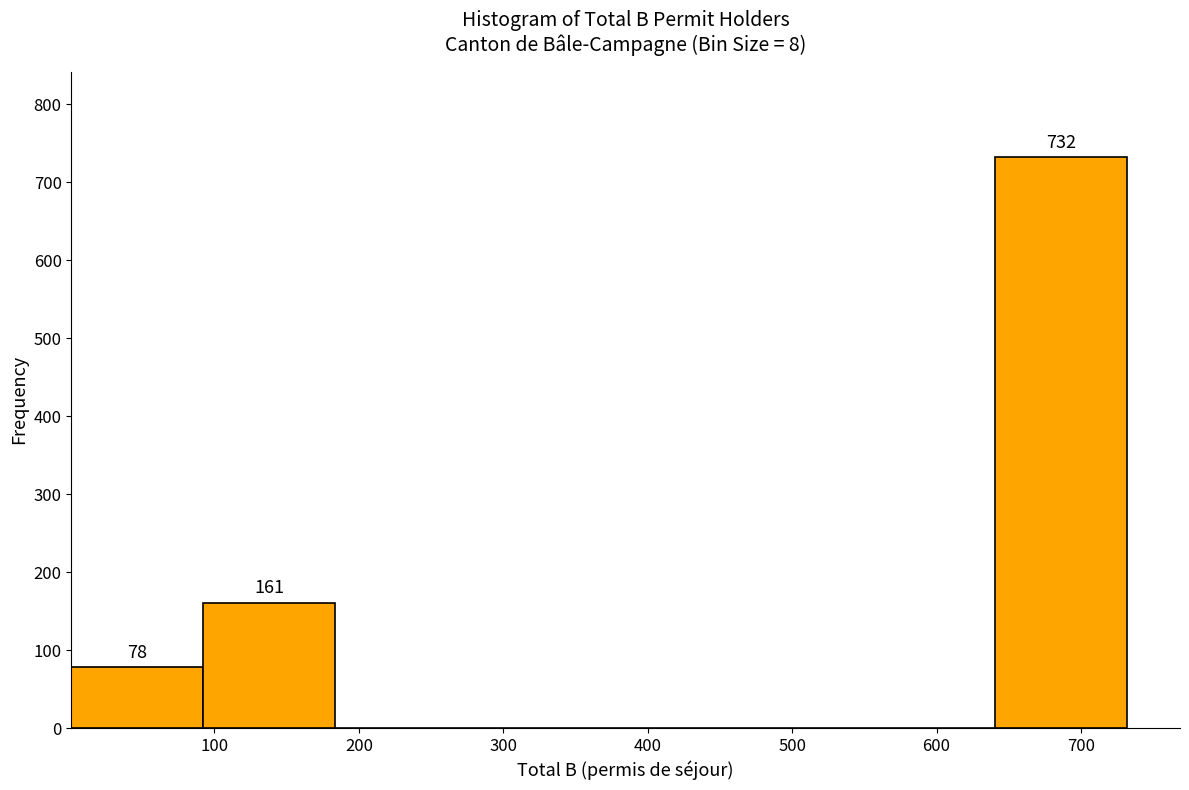

Which range on the x-axis has the tallest bar?

640 to 730